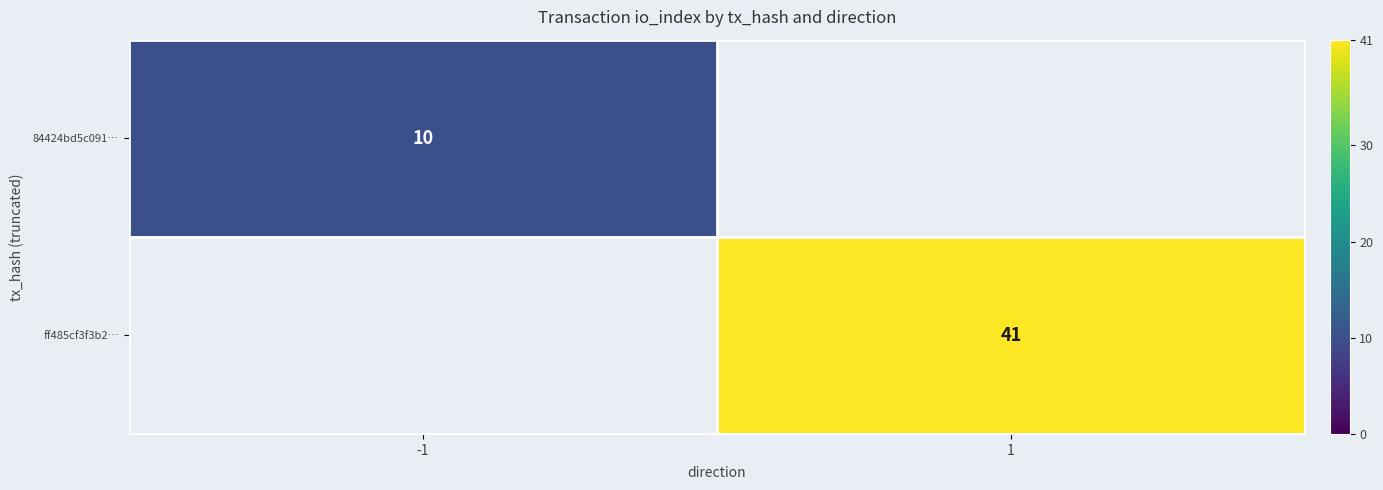

True or false: 84424bd5c091… has a value of 14 at -1.

False